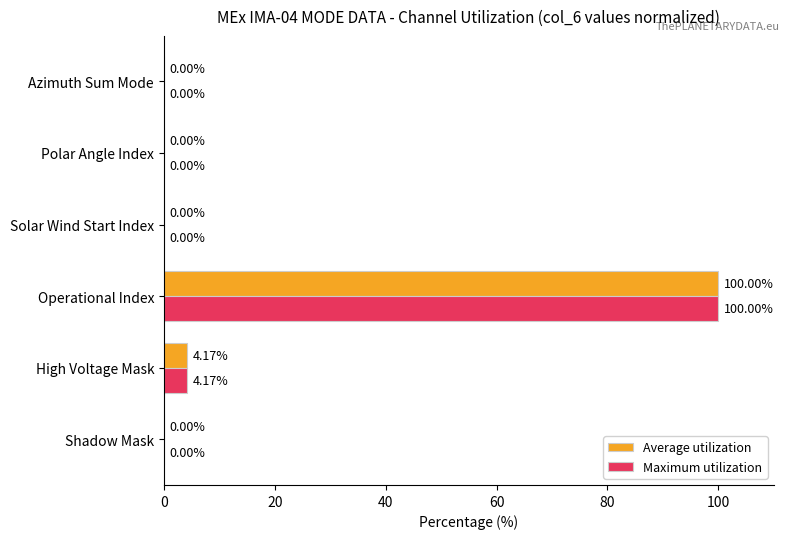

What is the total value across all series at High Voltage Mask?

8.3